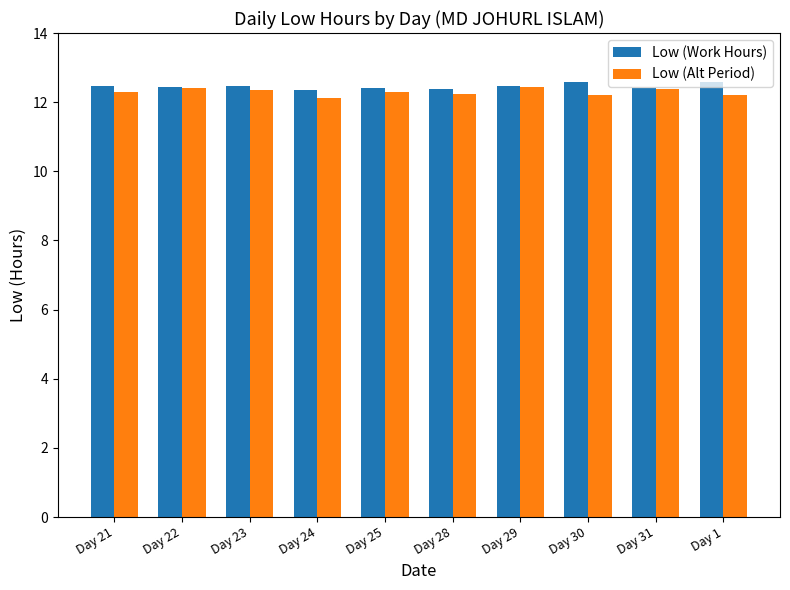

What is the difference between the maximum and minimum values in the Low (Alt Period) series?

0.3